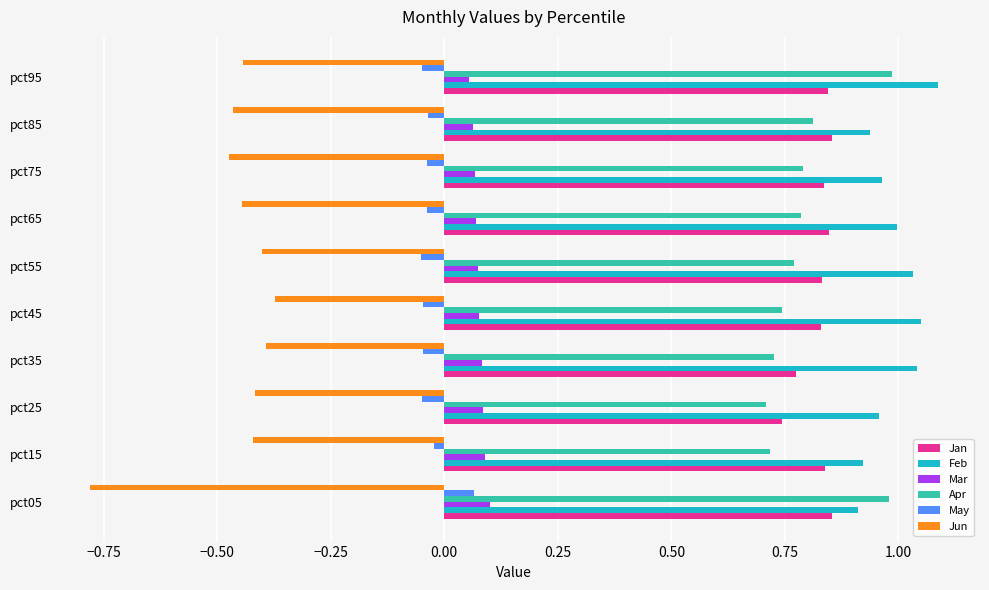

What is the difference between the maximum and minimum values in the Jun series?

0.4